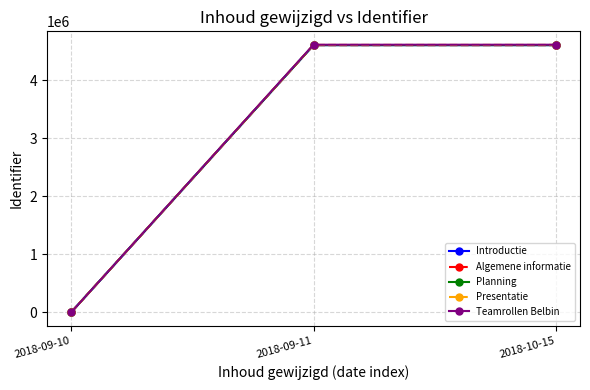

What value does the Presentatie series have at 2018-10-15?

4608324